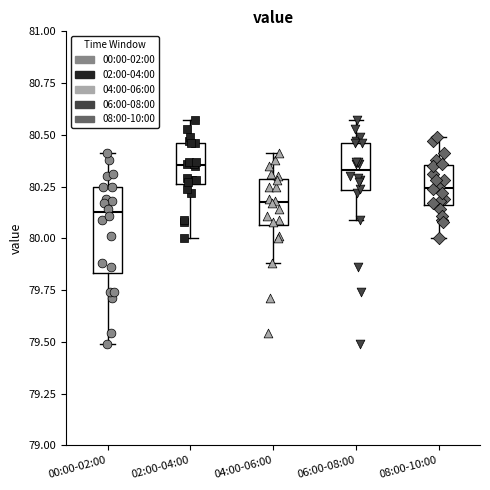

Reading left to right, transcribe this box plot: for each box, give where its median line is, the range the box spans, and where its two whiskers end, as read against the y-axis. The values are not printed on the chart, so give them approximately, as read against the axis.

00:00-02:00: median 80.15, box 79.85 to 80.25, whiskers 79.50 to 80.40
02:00-04:00: median 80.35, box 80.25 to 80.45, whiskers 80.00 to 80.55
04:00-06:00: median 80.20, box 80.05 to 80.30, whiskers 79.90 to 80.40
06:00-08:00: median 80.35, box 80.25 to 80.45, whiskers 80.10 to 80.55
08:00-10:00: median 80.25, box 80.15 to 80.35, whiskers 80.00 to 80.50